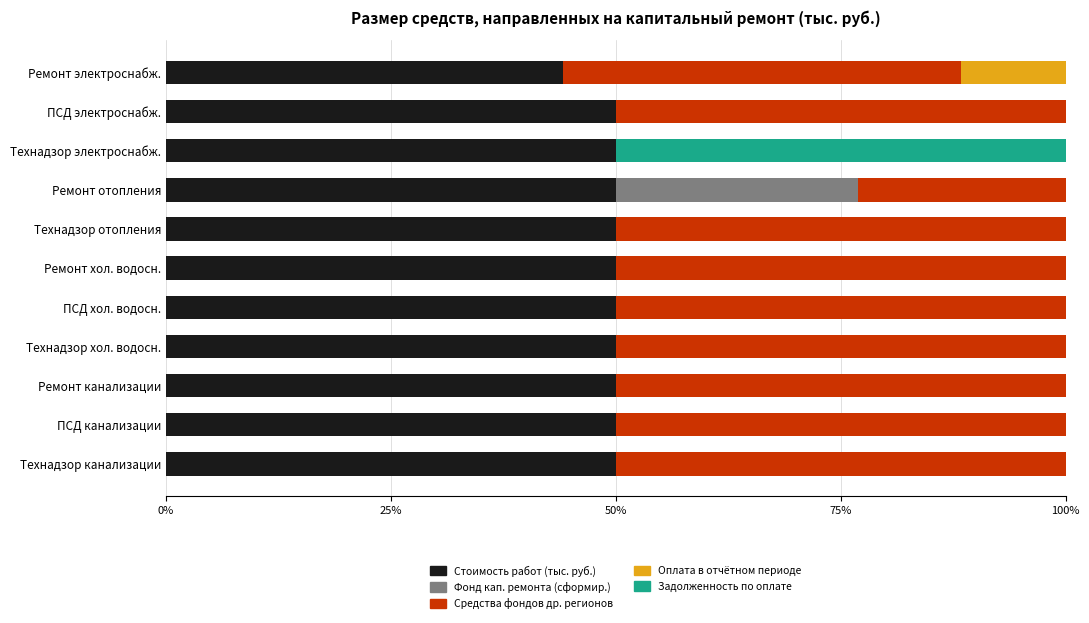

Read the Стоимость работ (тыс. руб.) value at Технадзор канализации.

50.0